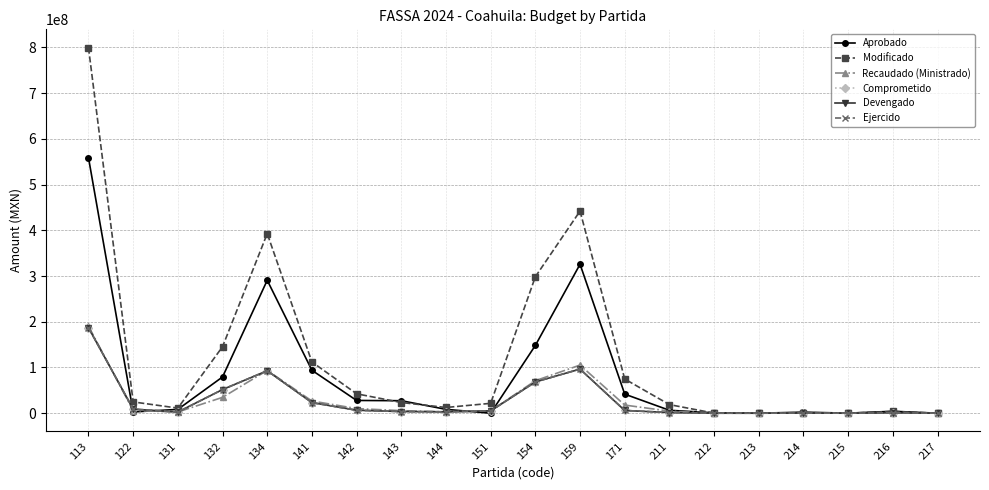

What is the sum of all Aprobado values?

1626961214.0